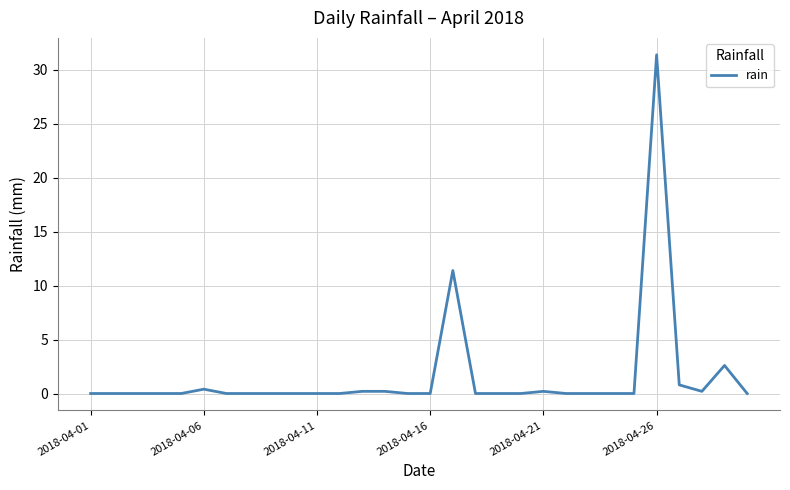

What is the maximum value shown in the chart?

31.4